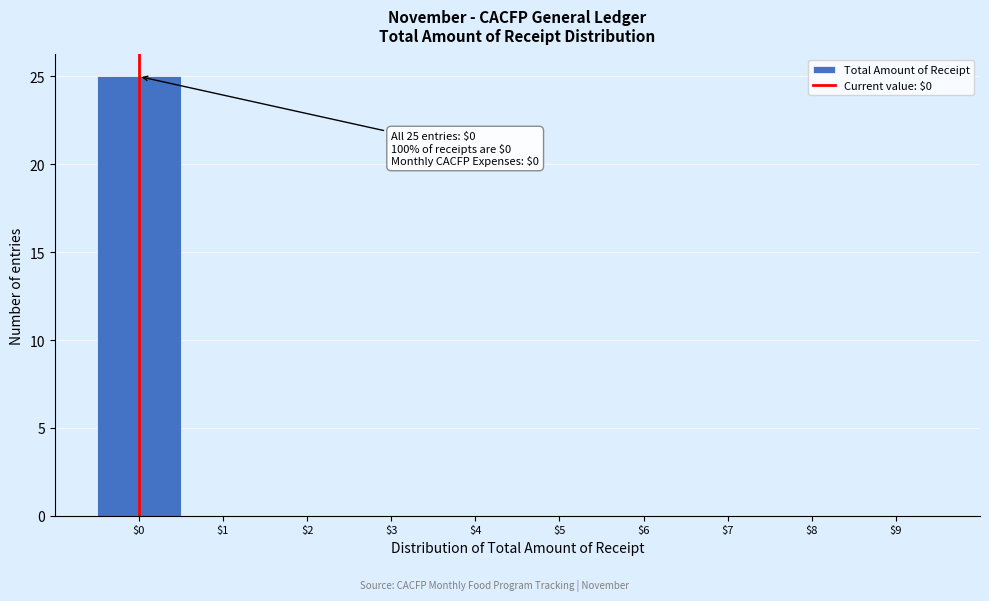

Which range on the x-axis has the tallest bar?

-0.5 to 0.5